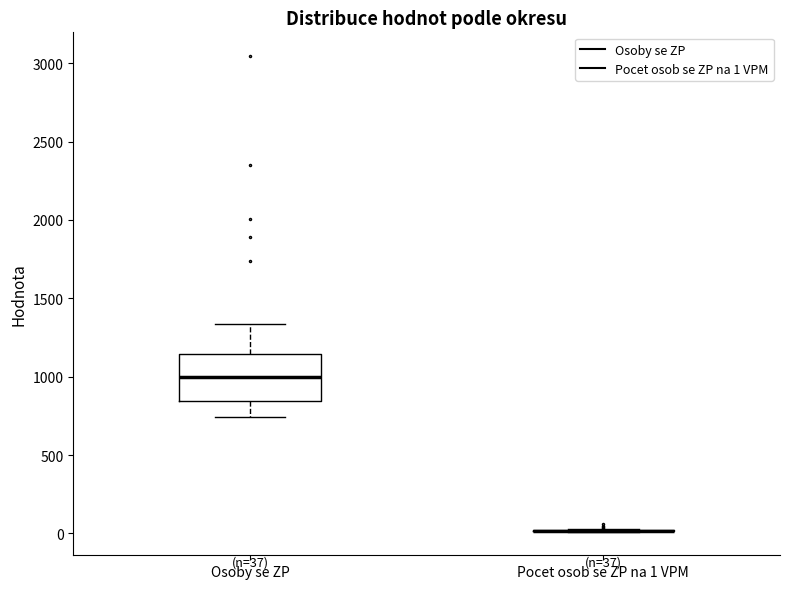

Comparing the boxes themselves (not the whiskers), which one is the tallest?

Osoby se ZP